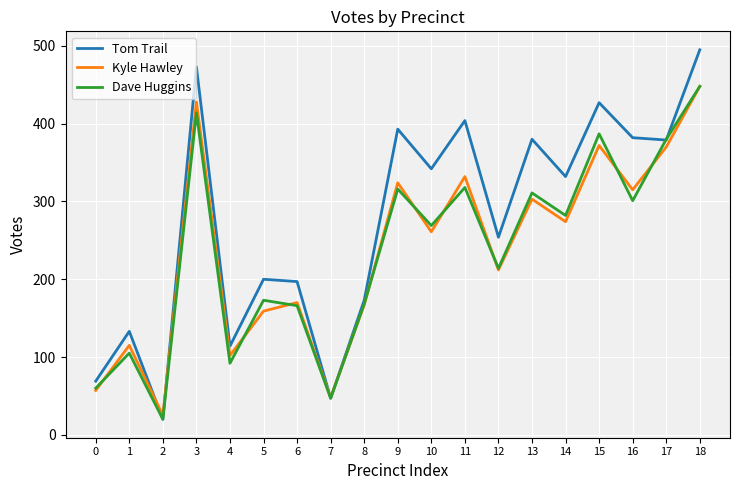

Between 4 and 17, which series saw the biggest shift?

Dave Huggins